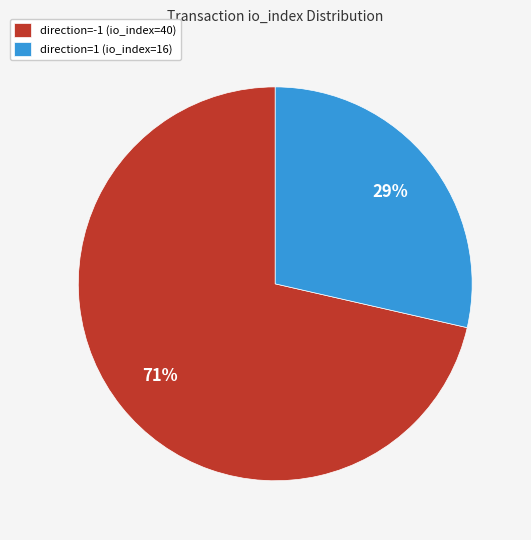

Combined, do direction=-1 (io_index=40) and direction=1 (io_index=16) account for over 50%?

Yes